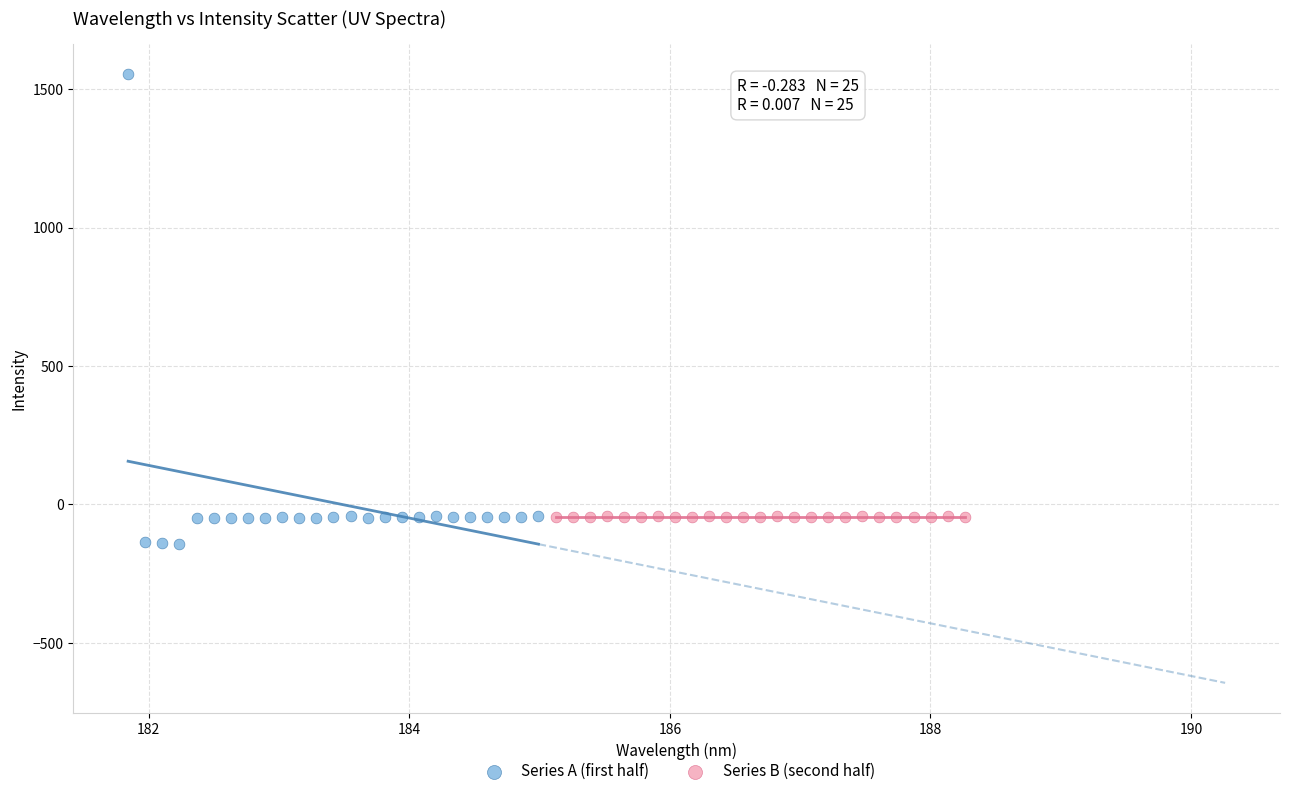

Which series reaches the minimum Y coordinate?

Series A (first half)